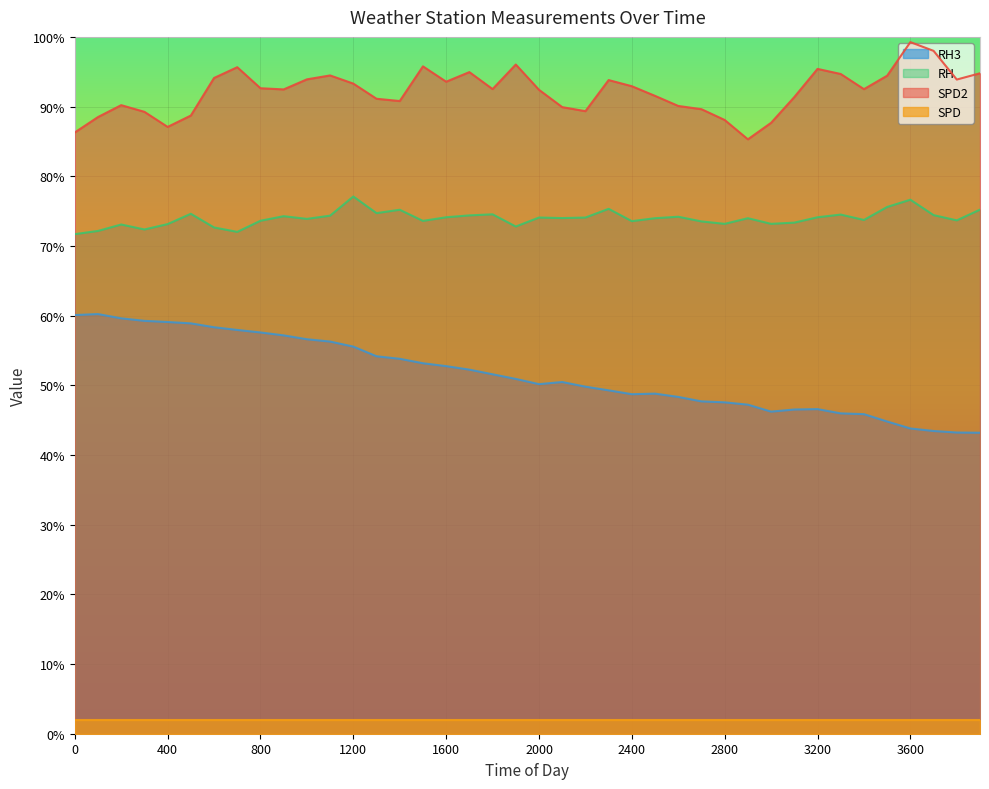

What is the value of the SPD2 point at the 39th from the left?

93.9